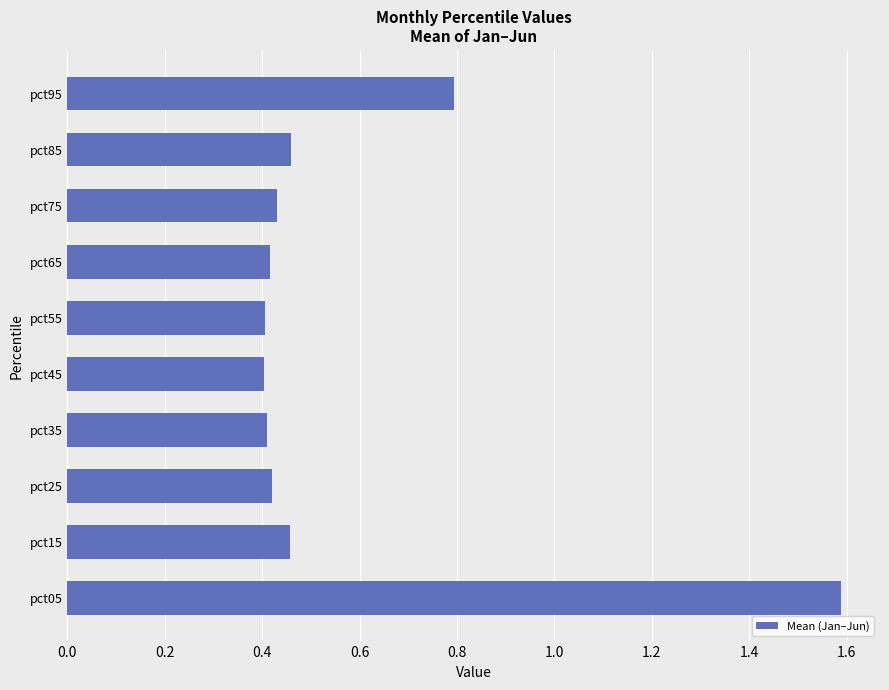

Count the values in the range 0 to 1.

9